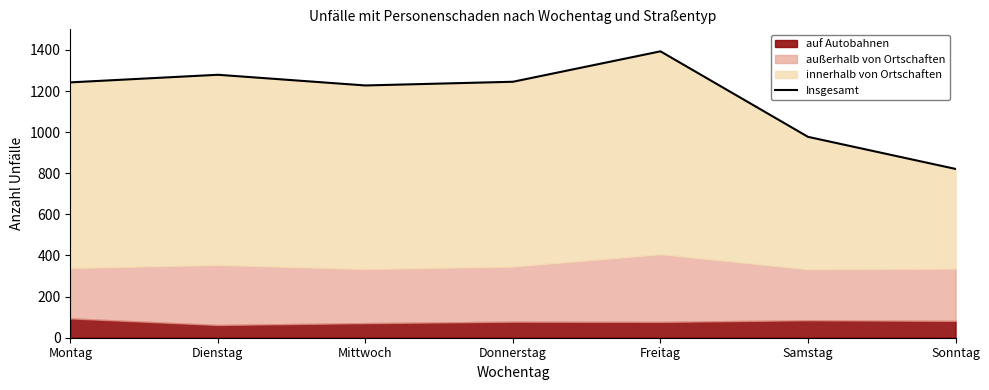

Reading right to left, what are all the values shown in this chart?

Sonntag=821	Samstag=977	Freitag=1393	Donnerstag=1245	Mittwoch=1227	Dienstag=1279	Montag=1242